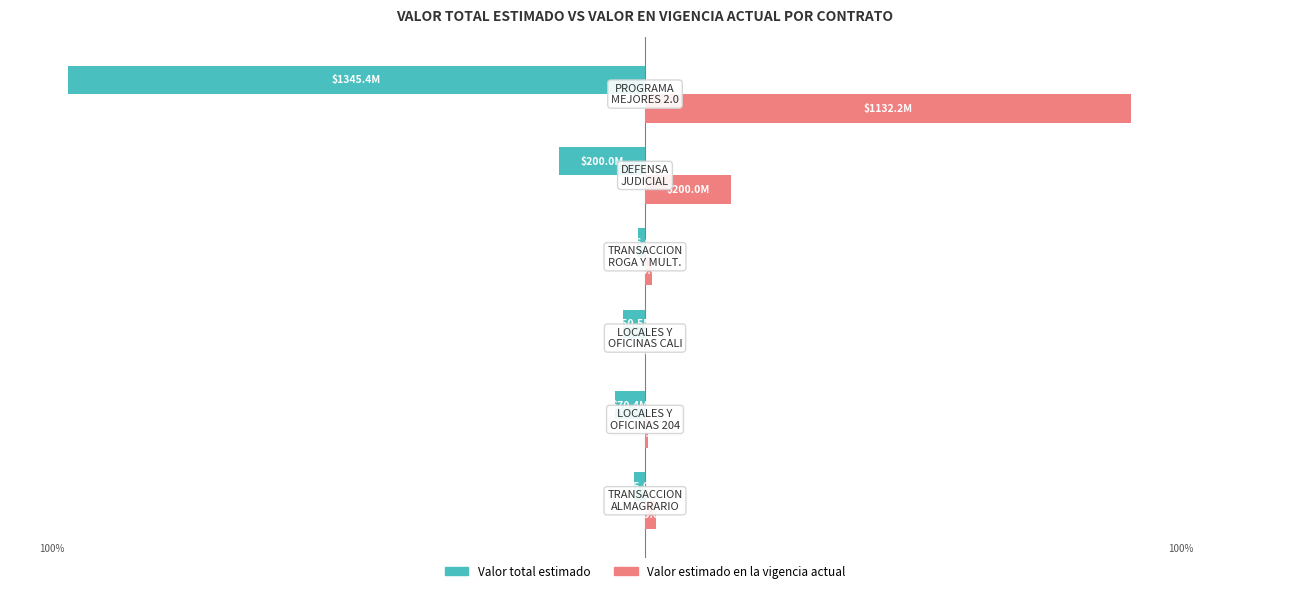

What are all the series names shown in the legend?

Valor total estimado, Valor estimado en la vigencia actual